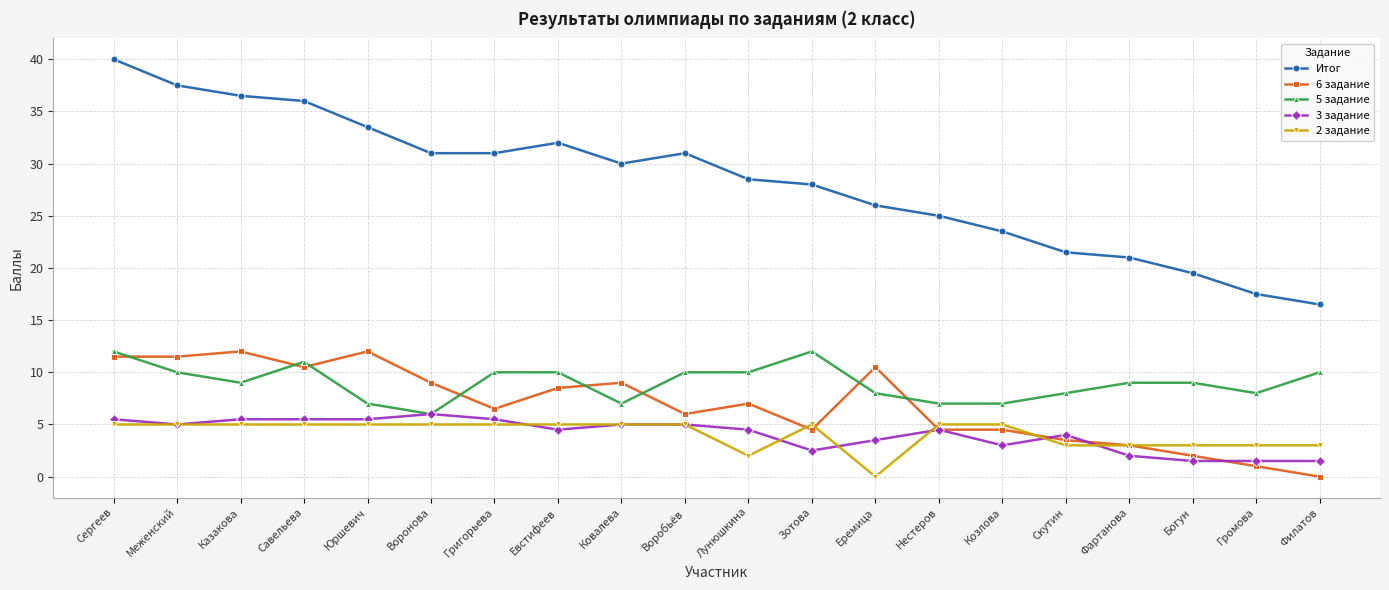

Where does the 6 задание series first go above 7?

Сергеев